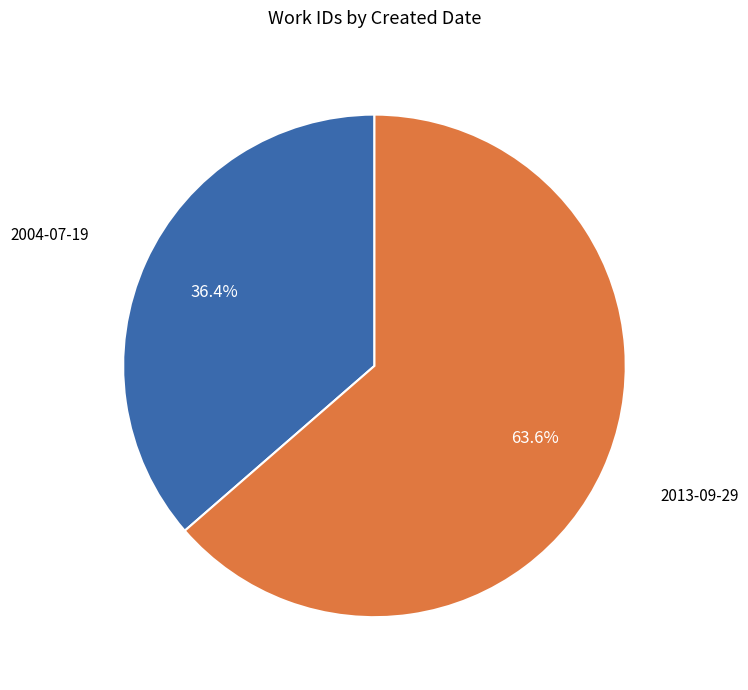

Is there a majority slice in this chart?

Yes